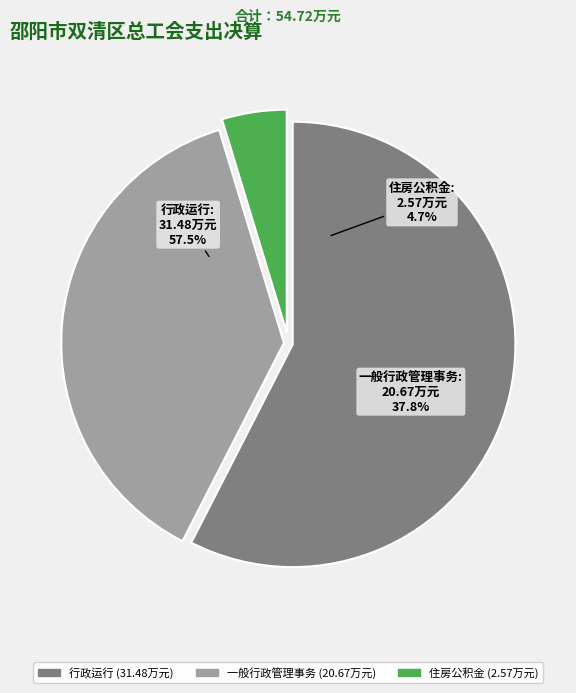

Rank the categories by value from lowest to highest.

住房公积金, 一般行政管理事务, 行政运行